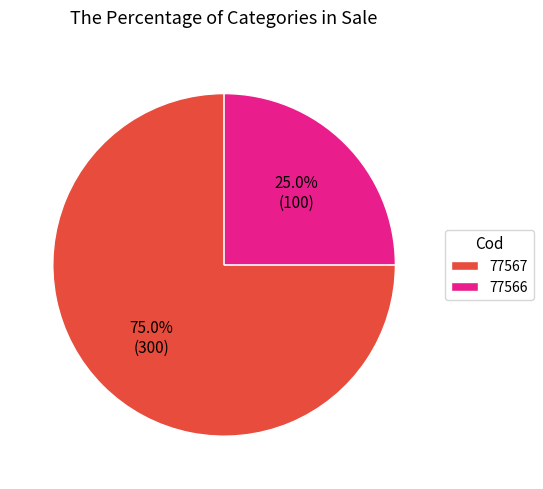

To the nearest percent, what percentage of the pie is 77567?

75%